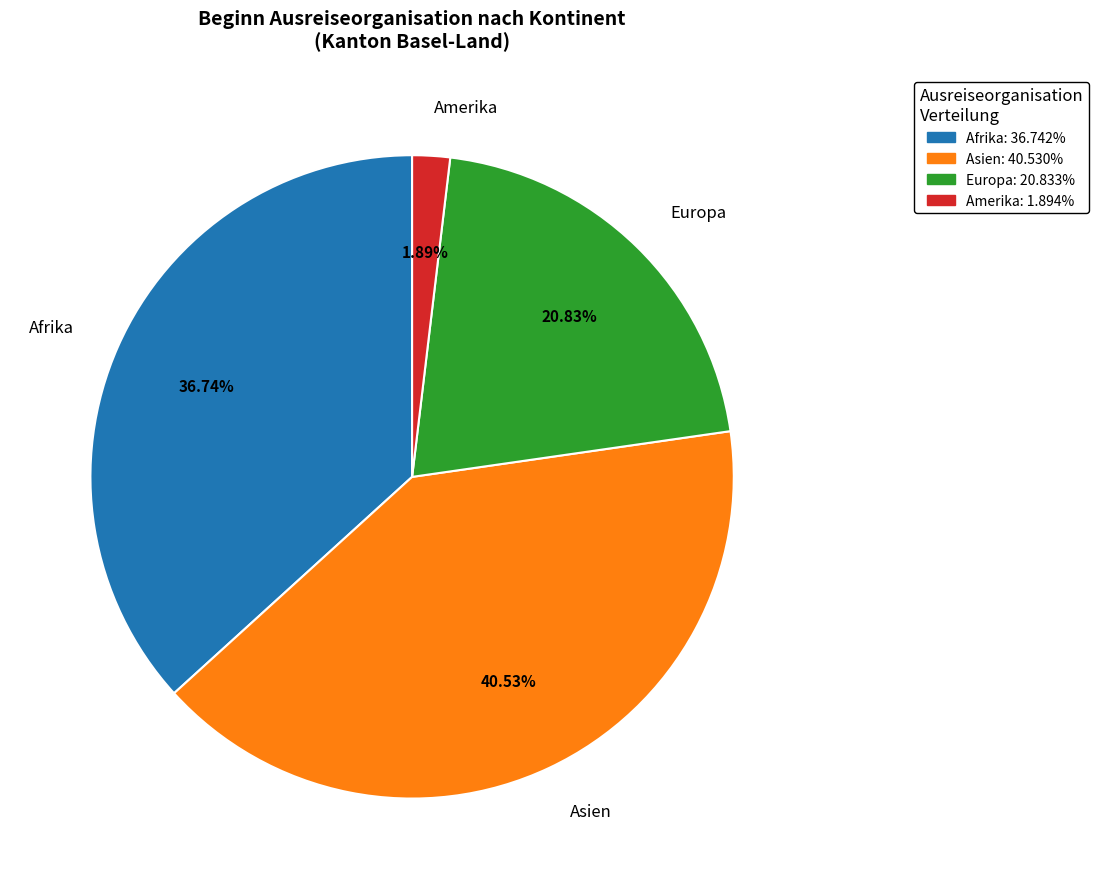

Is there a majority slice in this chart?

No